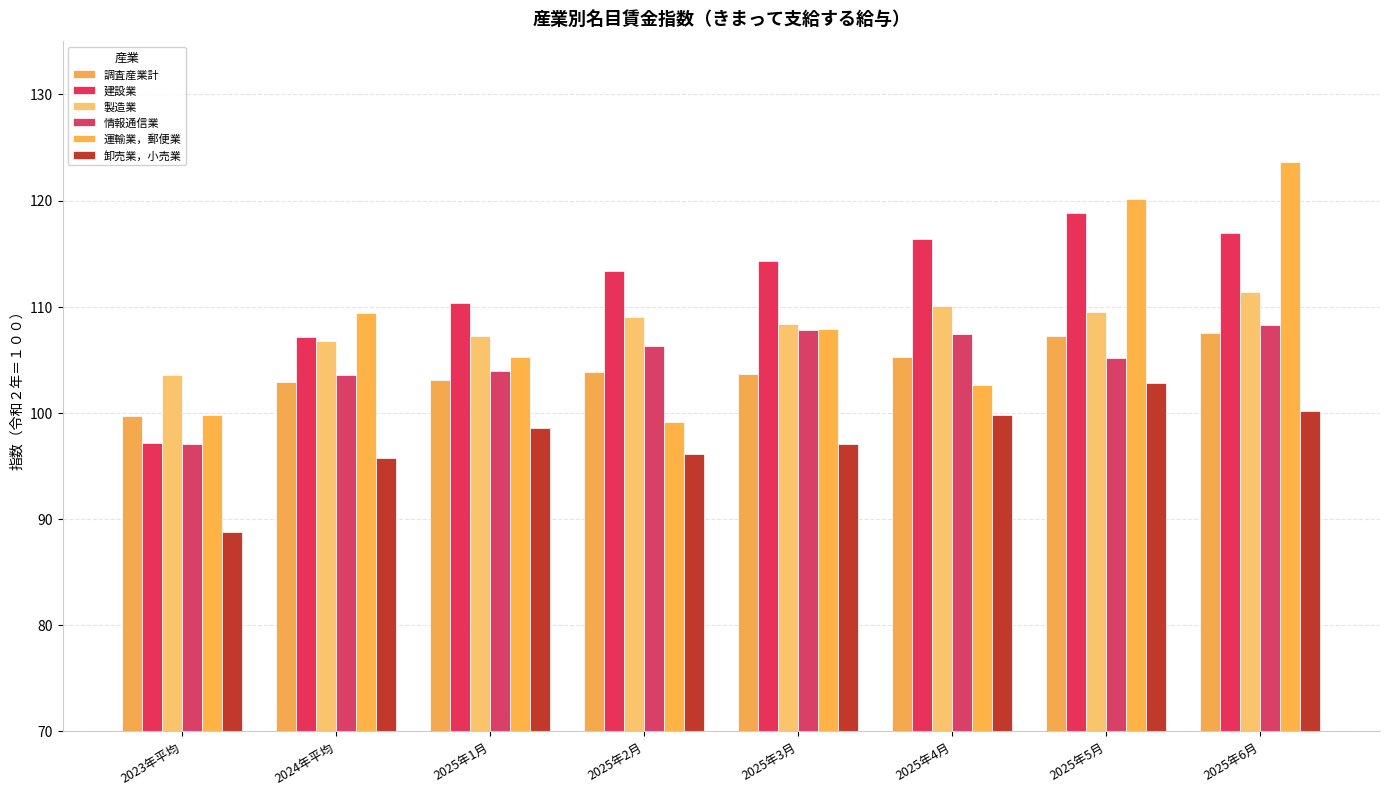

Which category has the lowest value across all series?

2023年平均